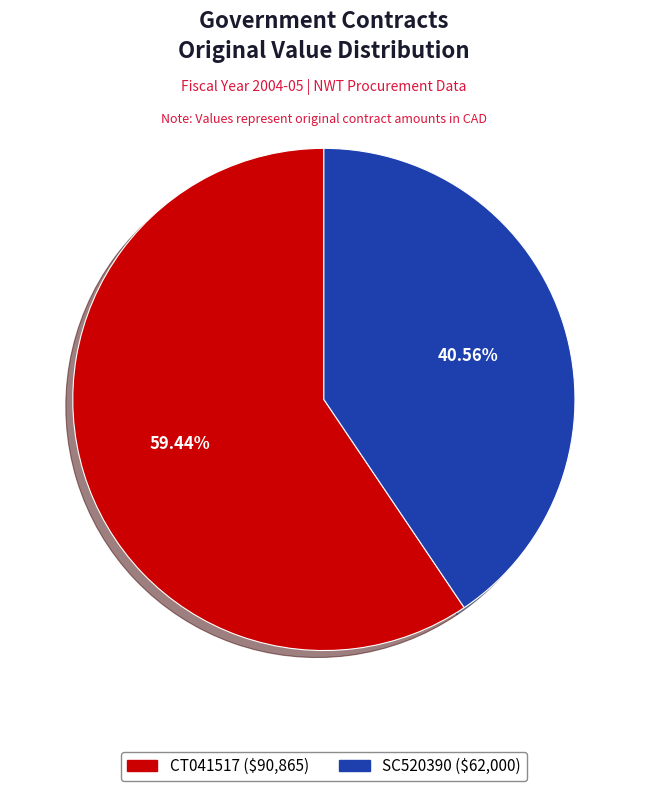

Which slice is the smallest?

SC520390